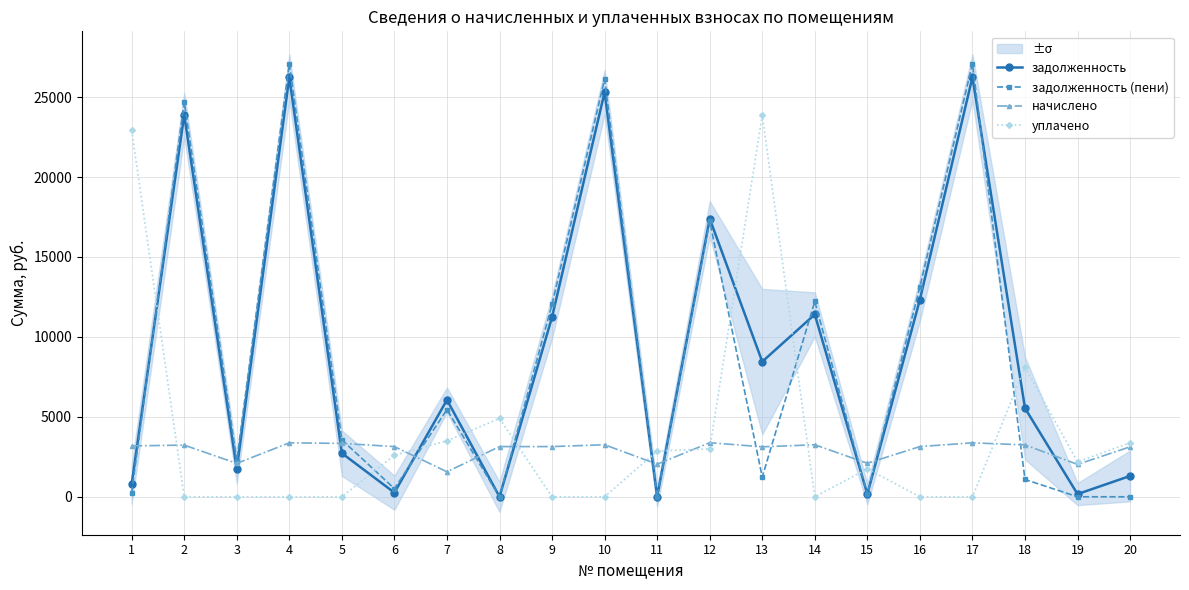

Is this an area chart (filled region under the line)?

No